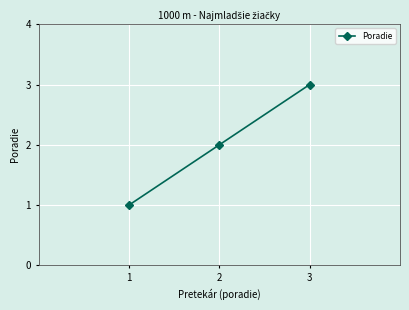

Rank the categories by value from lowest to highest.

1, 2, 3